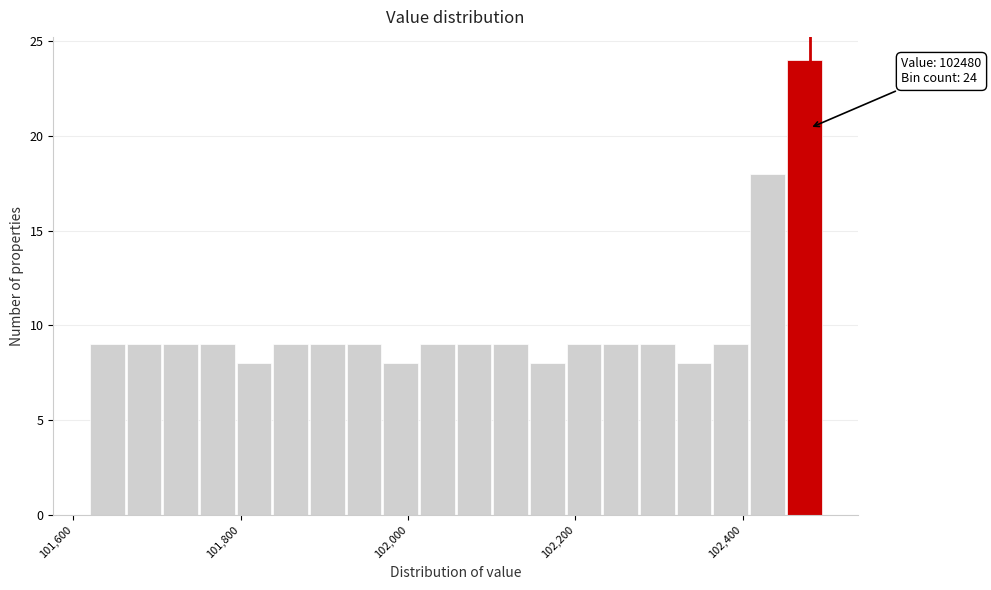

Read against the x-axis, roughly where is the centre of the tallest bar?

102480